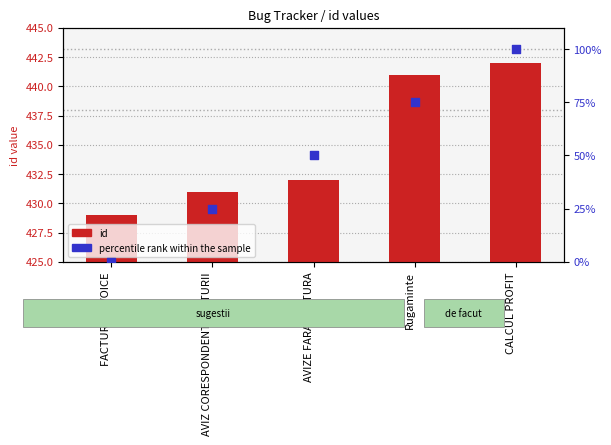

At how many categories does at least one series exceed 374?

5